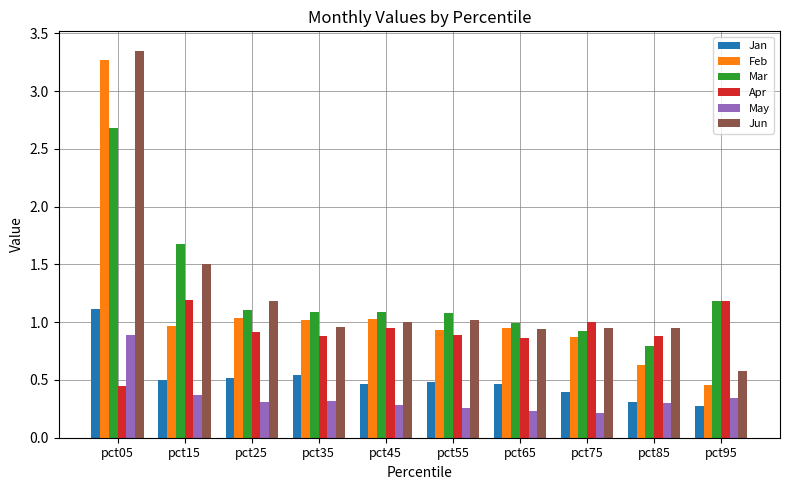

Is the value of Feb at pct25 greater than the value of Mar at pct85?

Yes